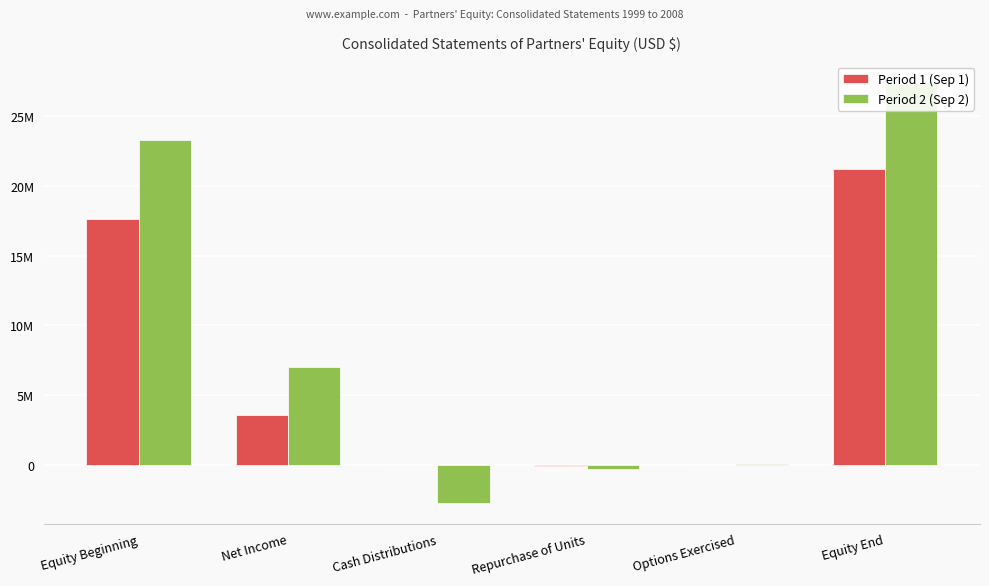

What is the spread (max minus min) of values at Net Income?

3415476